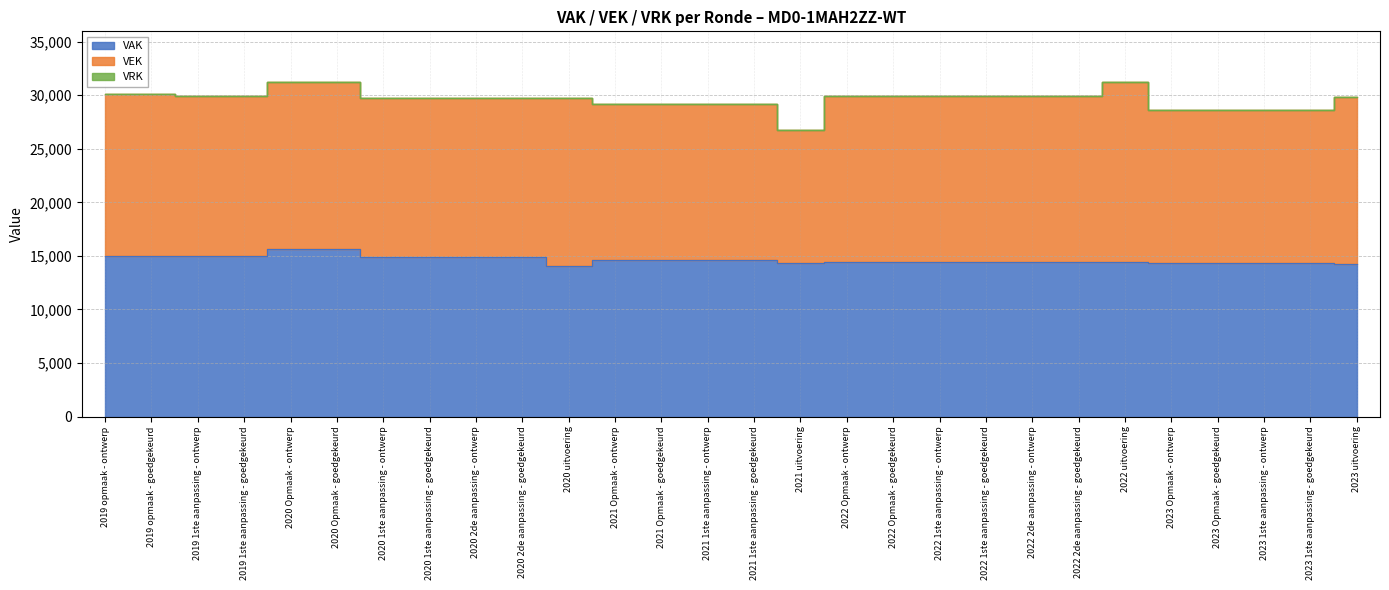

At how many categories does at least one series exceed 7270?

28